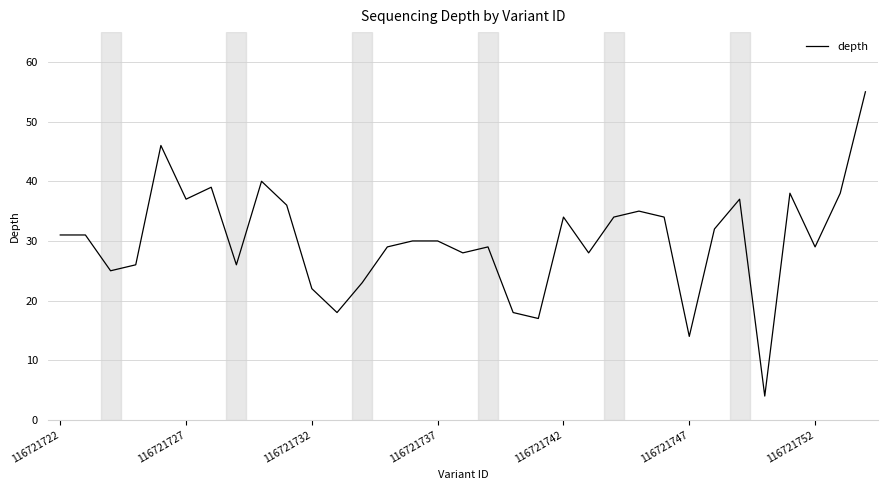

What is the smallest value displayed?

4